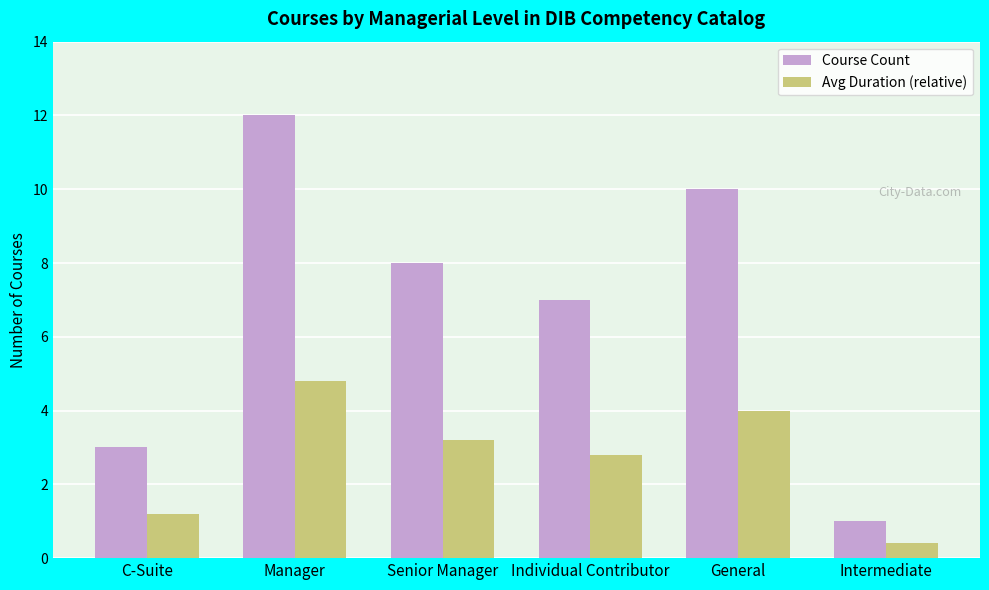

What is the average value of the Avg Duration (relative) series?

2.7